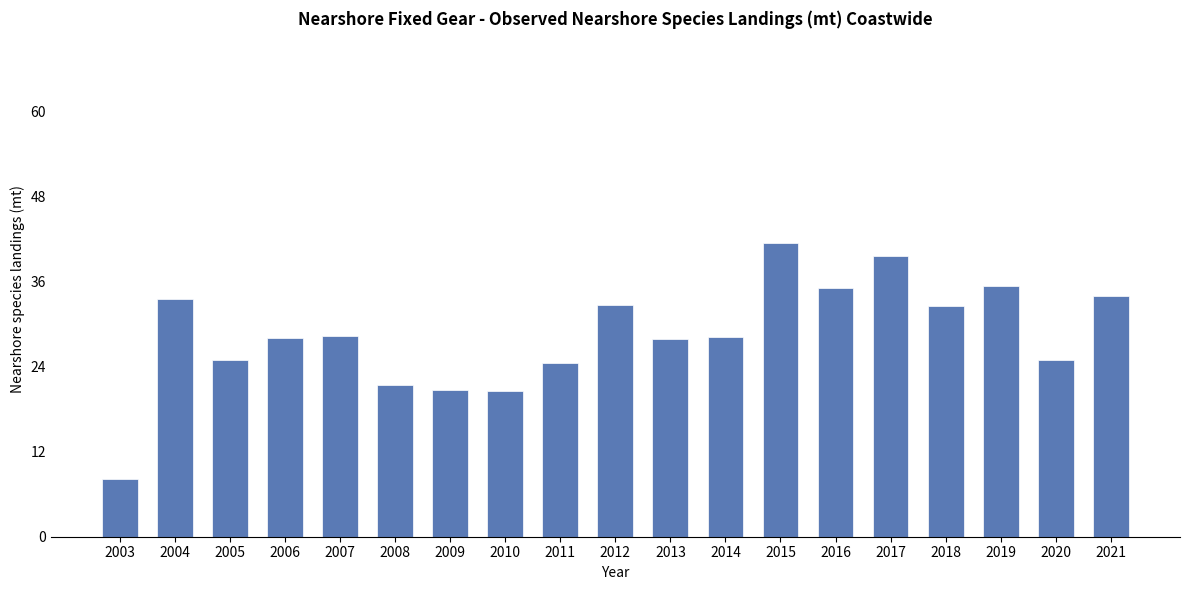

Approximately how many times larger is the value at 2006 compared to 2011?

1.1